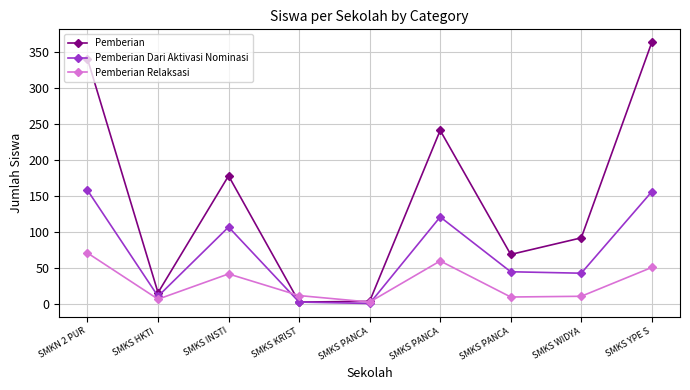

How many data points does each series have?

9